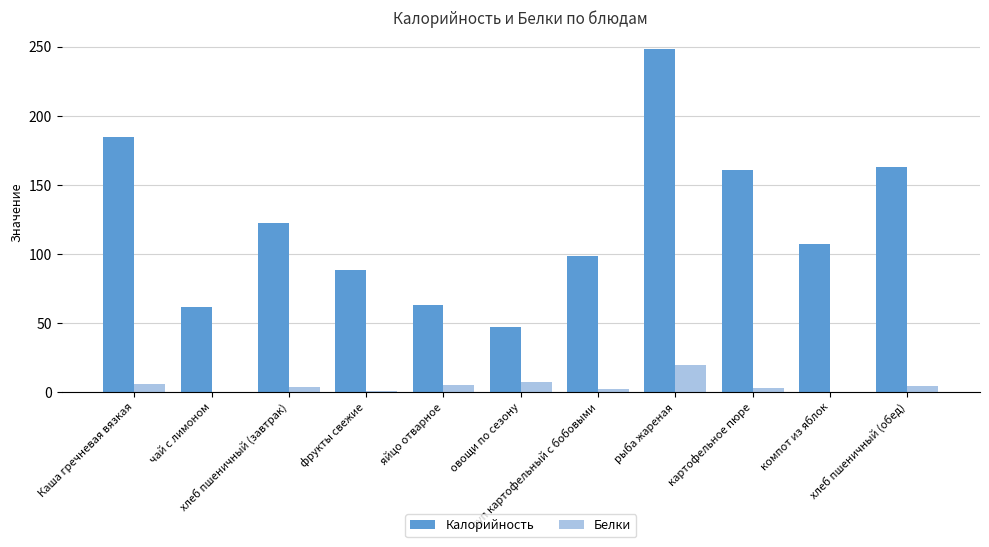

Which series changed the most between суп картофельный с бобовыми and компот из яблок?

Калорийность